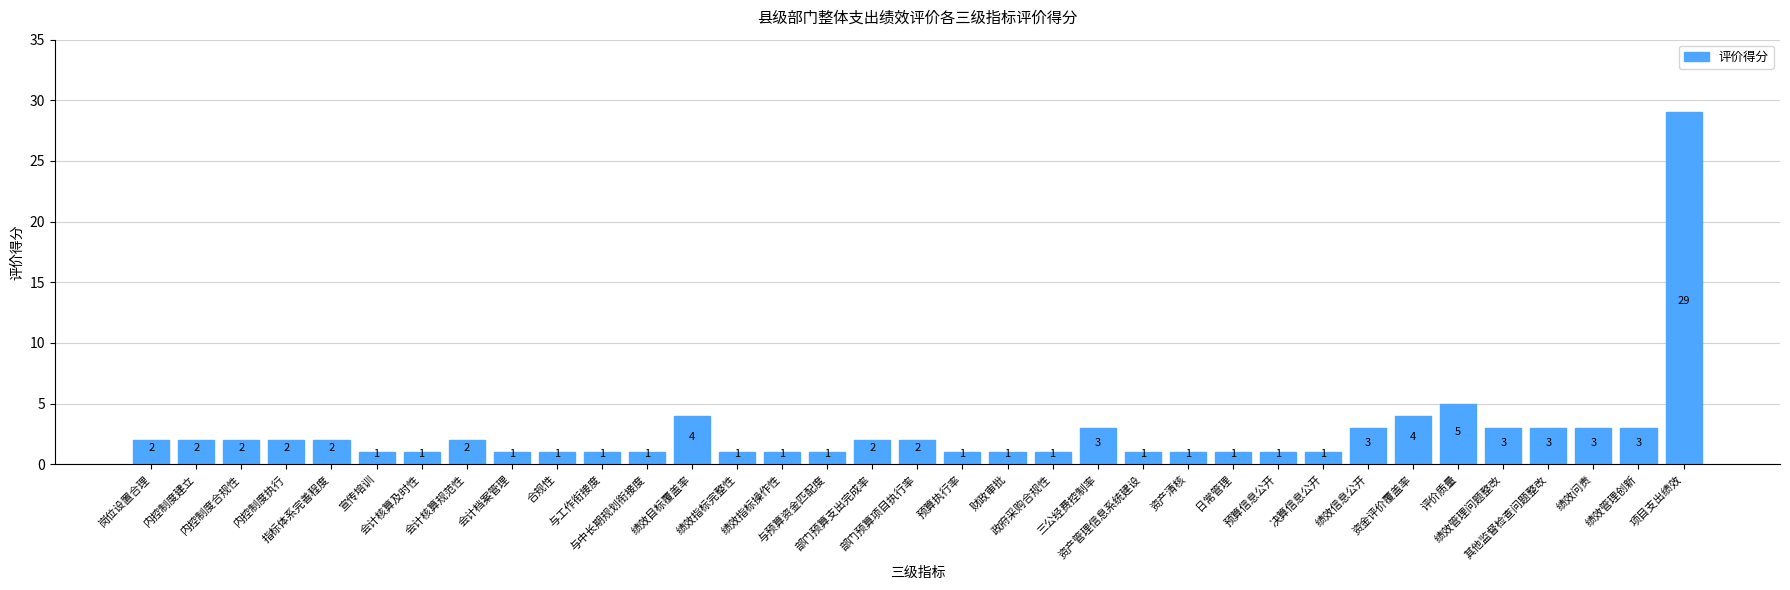

What is the ratio of the value at 绩效管理创新 to the value at 内控制度建立?

1.5